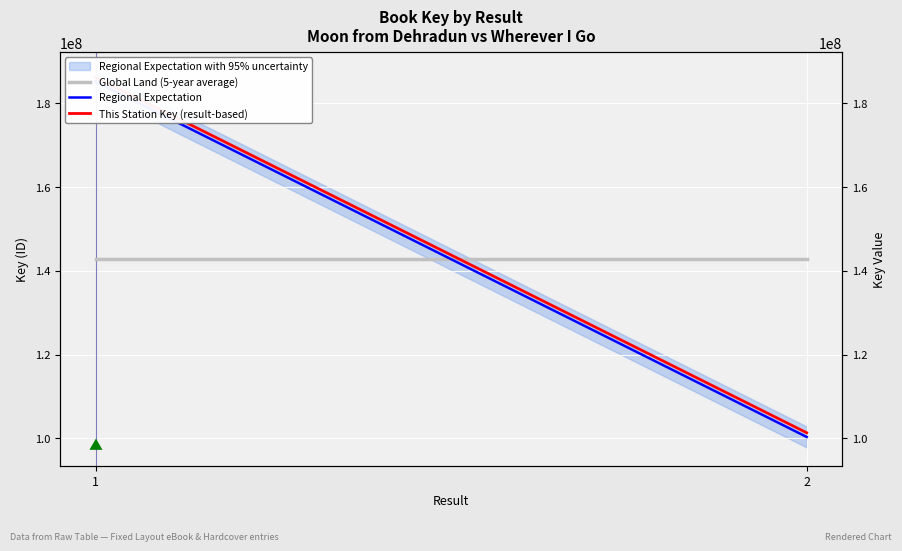

What is the difference between the maximum and minimum values in the This Station Key (result-based) series?

84880574